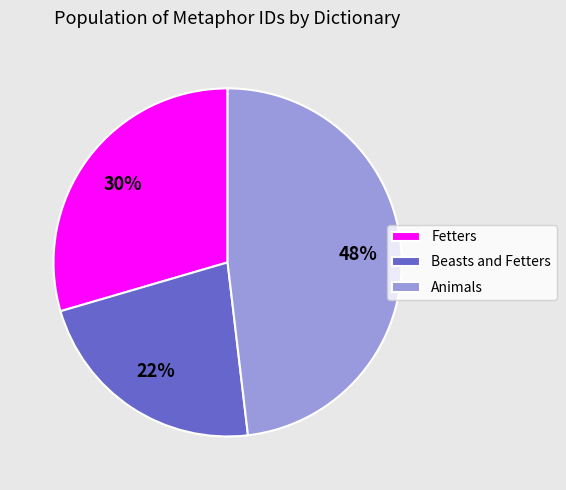

How many slices are in this pie chart?

3